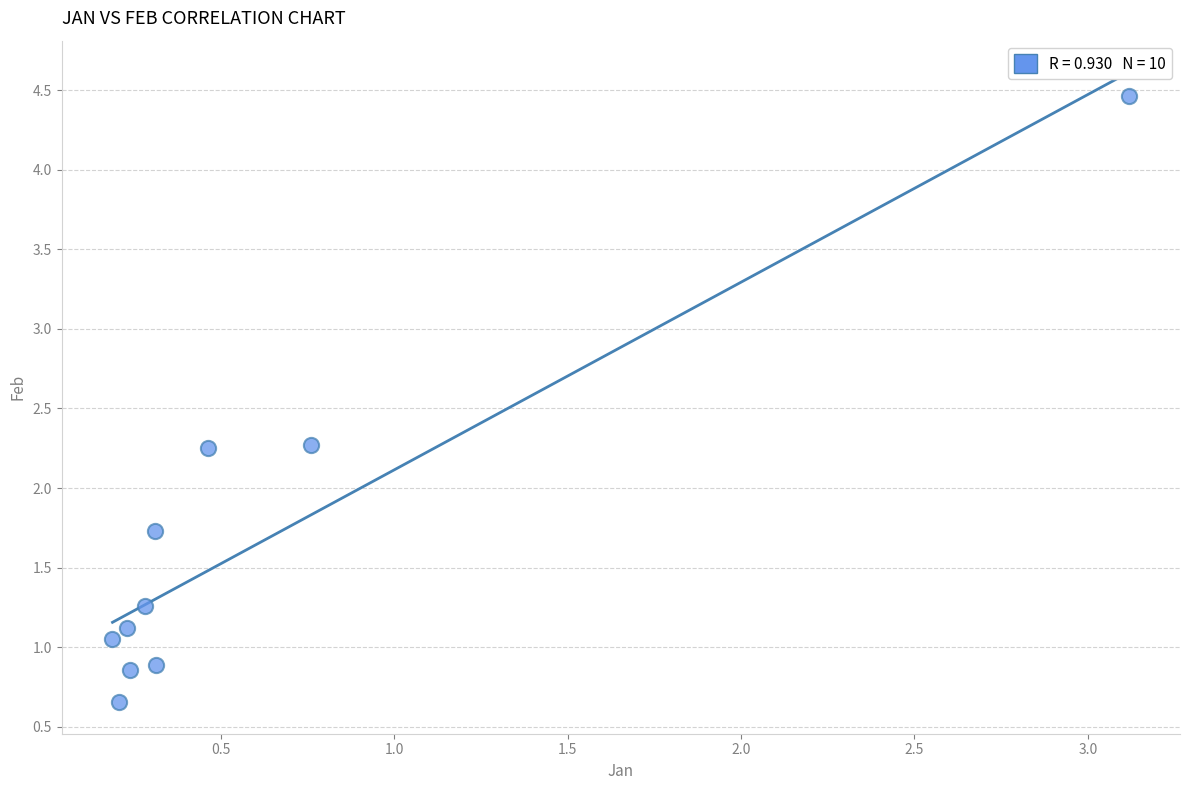

What is the average Y value?

1.7